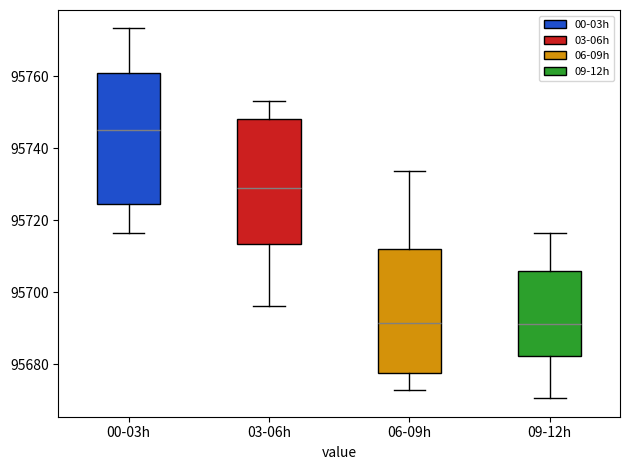

Reading left to right, read every box against the y-axis: the position of its median line, the range the box covers, and the ends of its whiskers. The values are not printed on the chart, so give them approximately, as read against the axis.

00-03h: median 95746, box 95724 to 95760, whiskers 95716 to 95774
03-06h: median 95728, box 95714 to 95748, whiskers 95696 to 95754
06-09h: median 95692, box 95678 to 95712, whiskers 95672 to 95734
09-12h: median 95692, box 95682 to 95706, whiskers 95670 to 95716